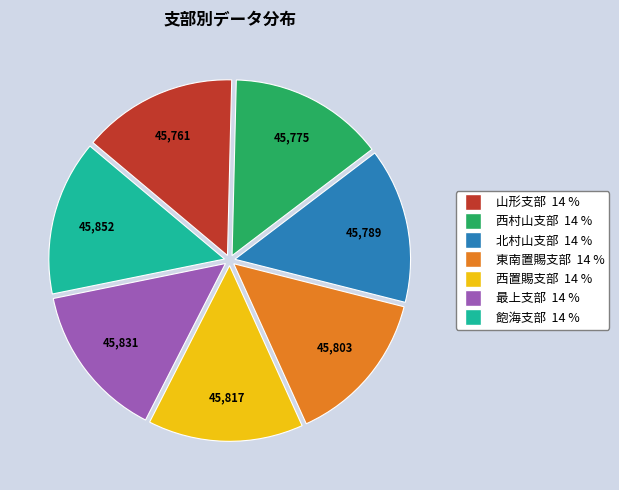

Does 北村山支部 account for over 50% of the chart?

No